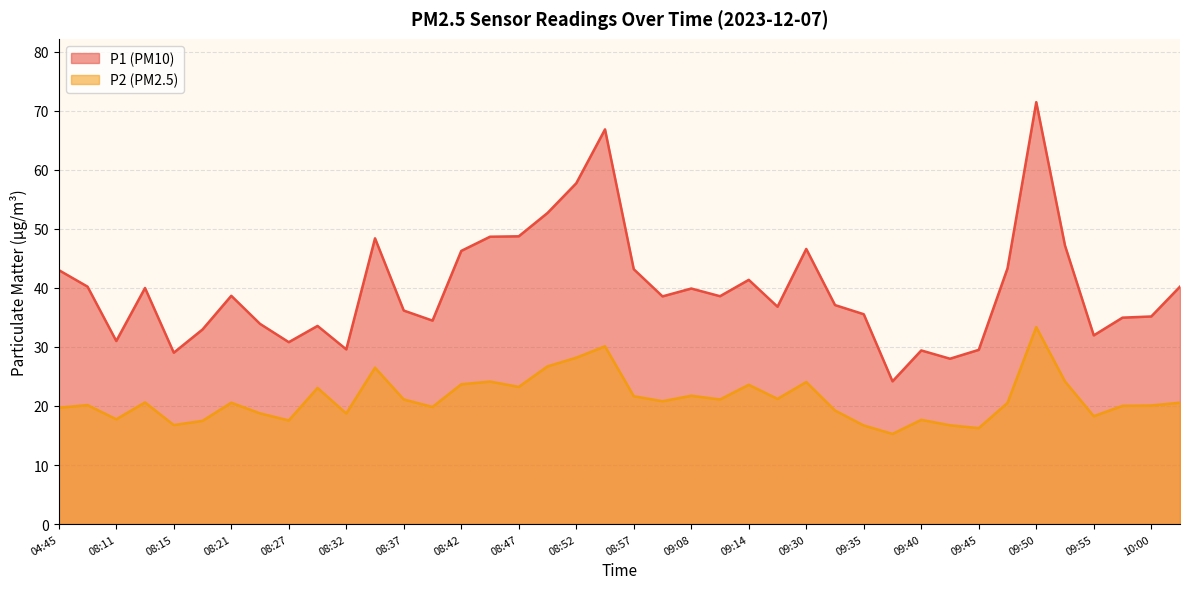

What is the total value across all series at 09:47?

63.8